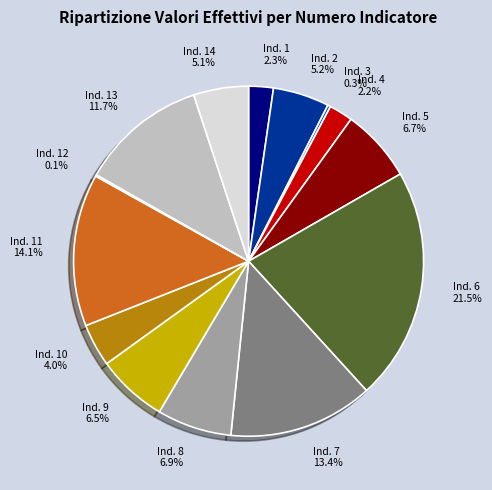

Between Ind. 13 and Ind. 9, which is larger?

Ind. 13